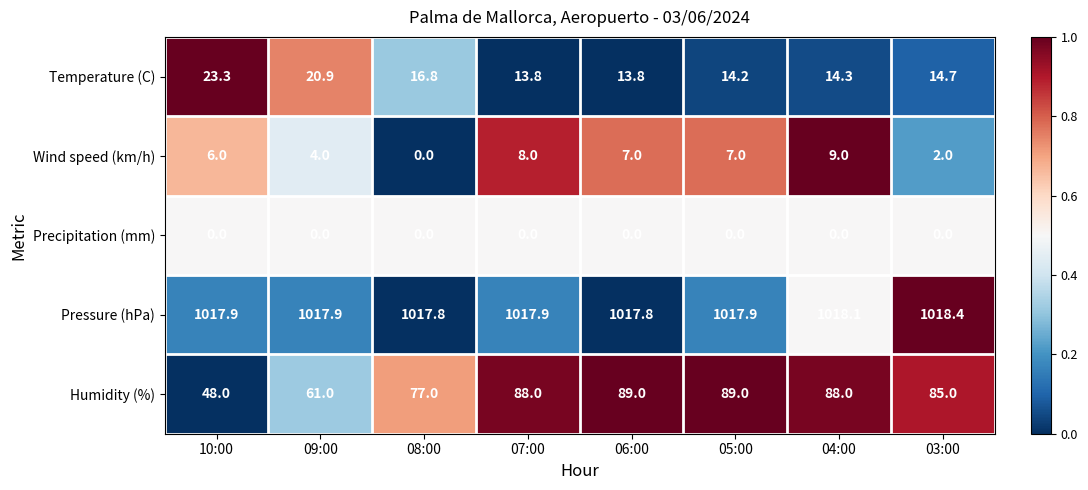

True or false: Humidity (%) has a value of 15.7 at 09:00.

False